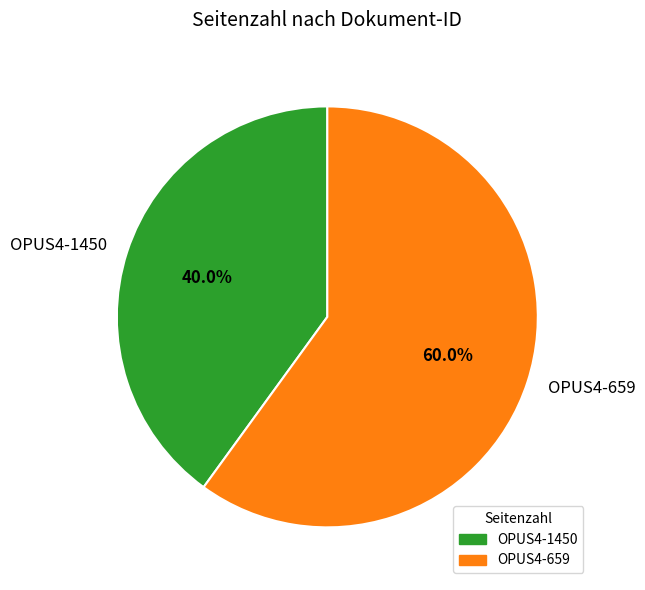

To the nearest percent, what portion does OPUS4-1450 represent?

40%